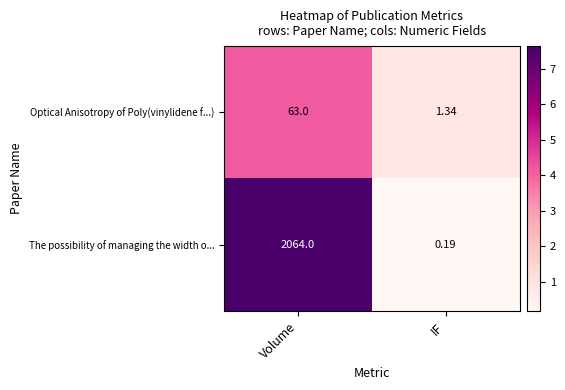

Which series has the largest total across all categories?

The possibility of managing the width o...